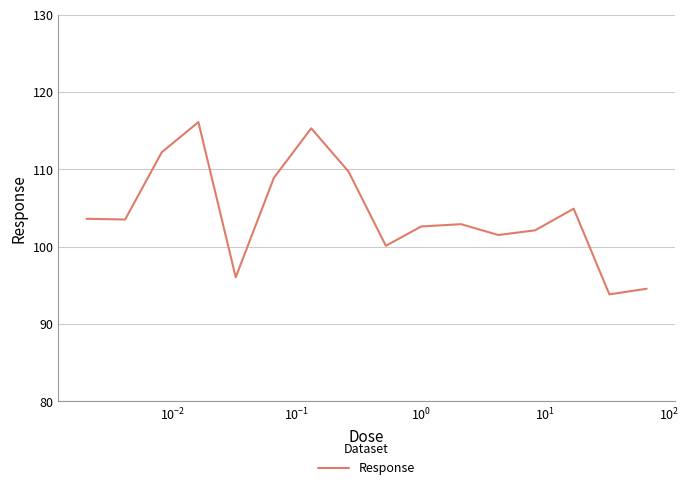

What is the maximum value shown in the chart?

116.1